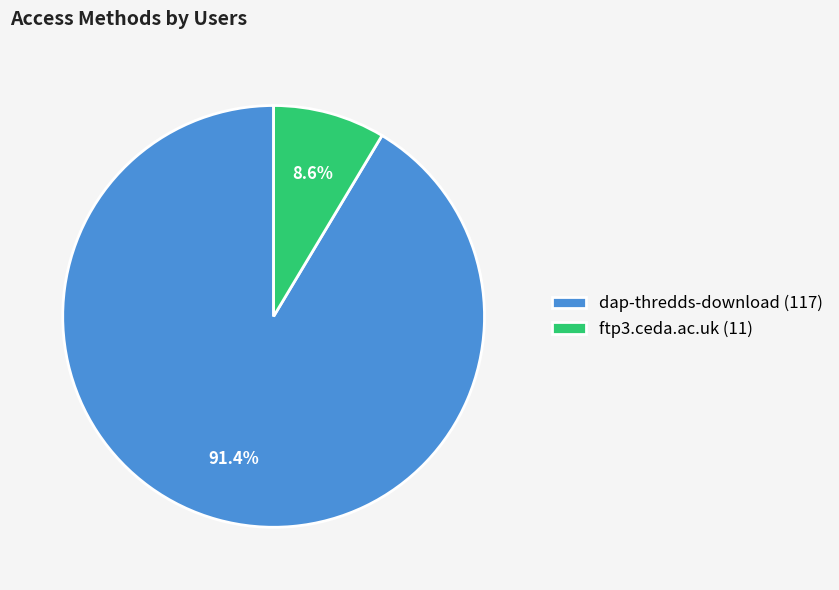

Approximately how many times larger is the value at dap-thredds-download compared to ftp3.ceda.ac.uk?

10.6